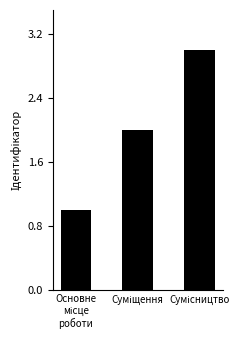

Reading left to right, extract all data points from this chart.

1	2	3